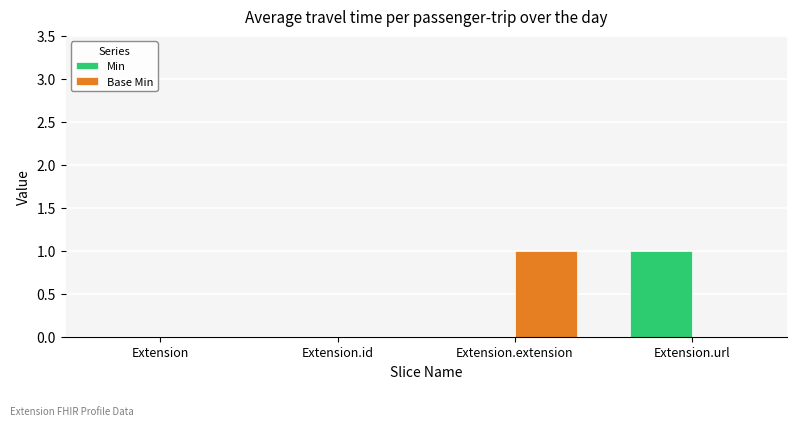

Between Extension.id and Extension.extension, which series saw the biggest shift?

Base Min